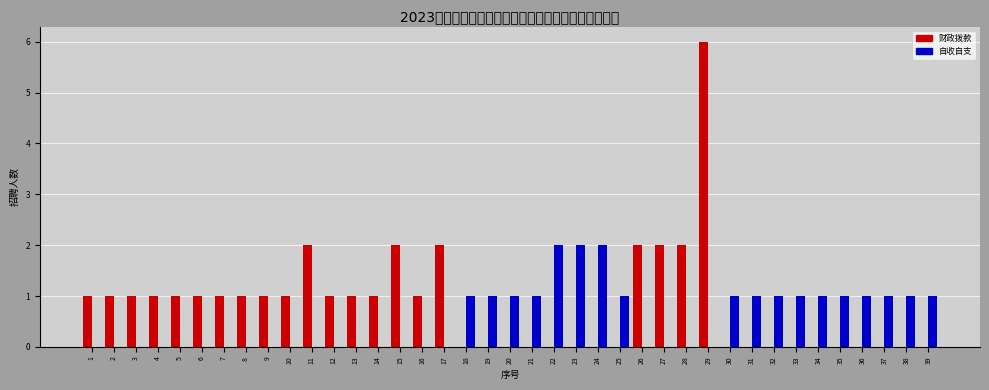

At which category is the sum across all series the highest?

29